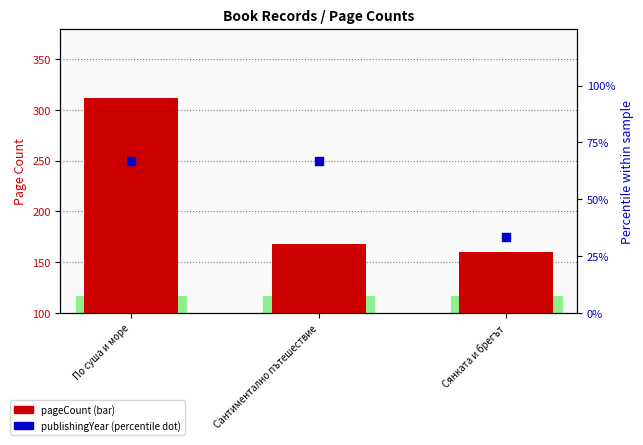

At which category is the sum across all series the highest?

По суша и море